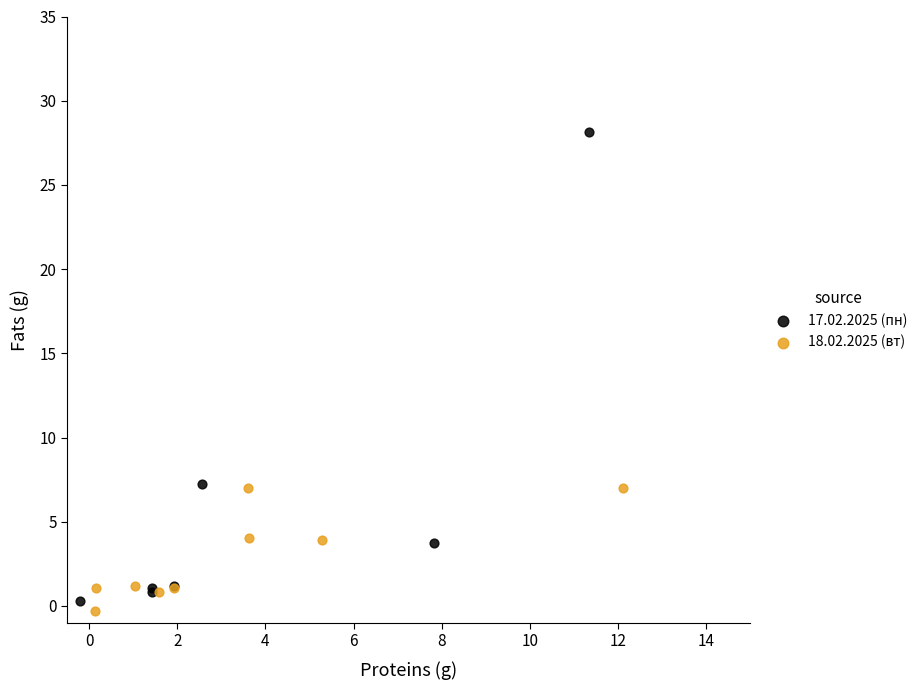

What are all the series names shown in the legend?

17.02.2025 (пн), 18.02.2025 (вт)